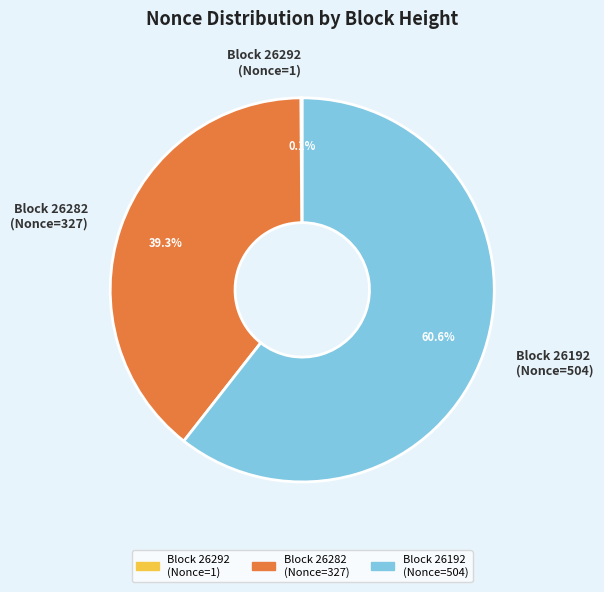

What is the majority slice?

Block 26192 (Nonce=504)